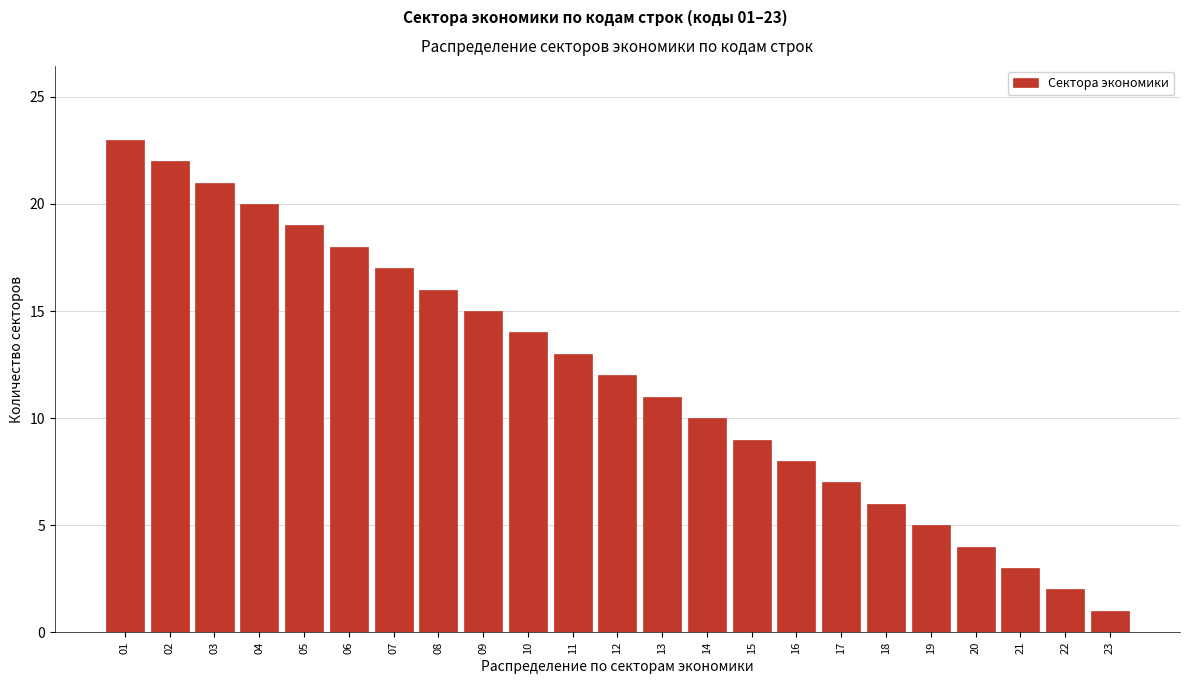

Reading left to right, extract all data points from this chart.

01=23	02=22	03=21	04=20	05=19	06=18	07=17	08=16	09=15	10=14	11=13	12=12	13=11	14=10	15=9	16=8	17=7	18=6	19=5	20=4	21=3	22=2	23=1